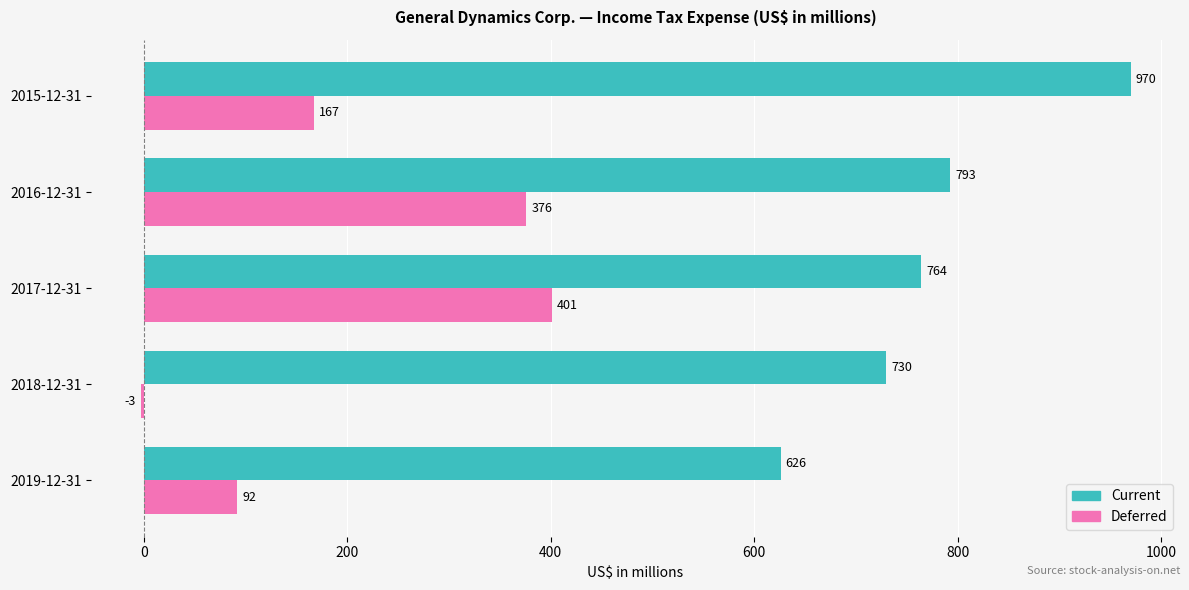

What is the sum of all Deferred values?

1033